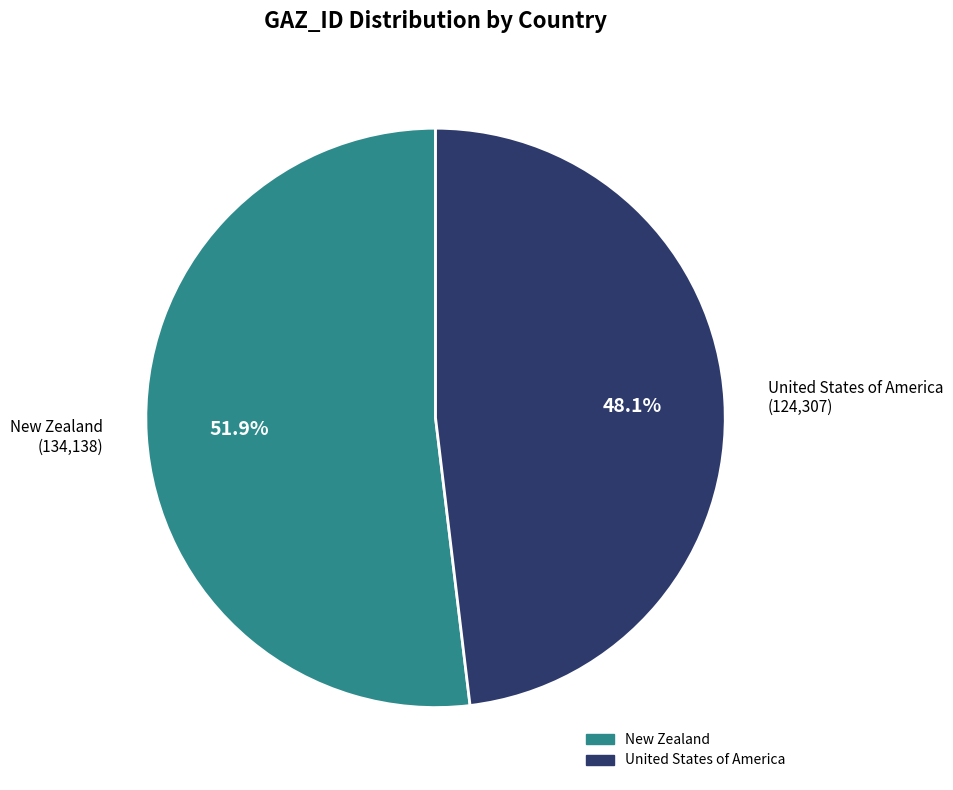

True or false: New Zealand accounts for 59% of the total.

False